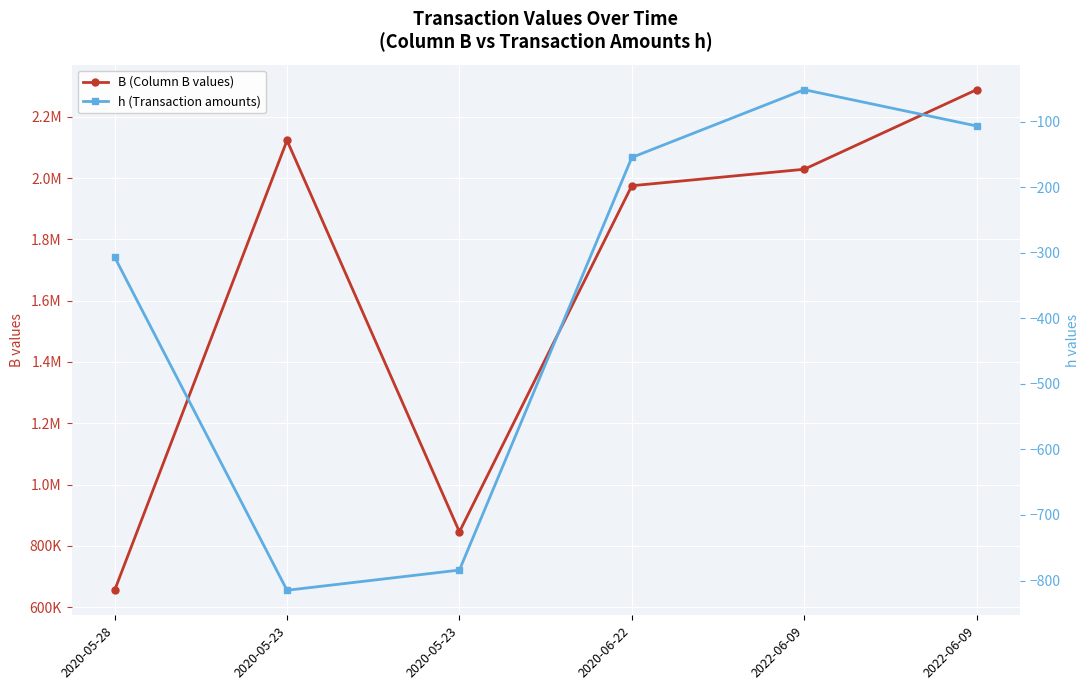

Reading left to right, transcribe all the data shown in this chart.

B (Column B values): 655424.0	2122755.0	846034.0	1974936.0	2028687.0	2288208.0
h (Transaction amounts): -306.7	-814.8	-784.0	-154.8	-51.5	-106.8